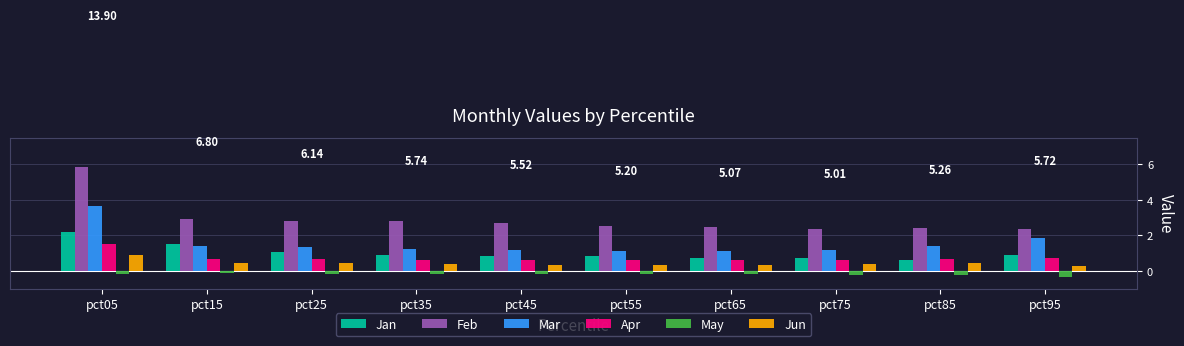

What is the maximum value shown in the chart?

5.9